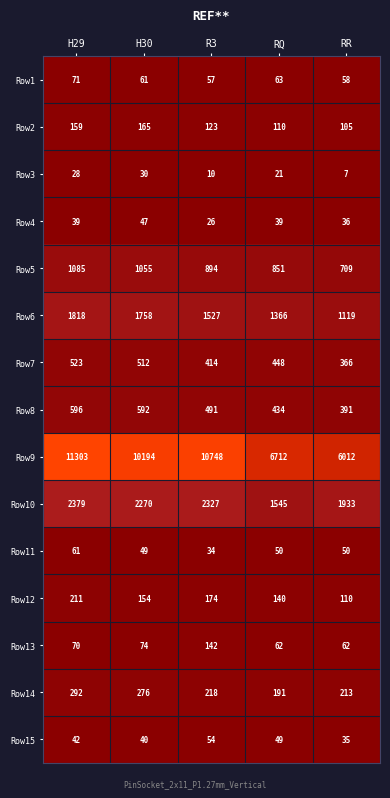

Is the value of Row4 at RR greater than the value of Row12 at H29?

No